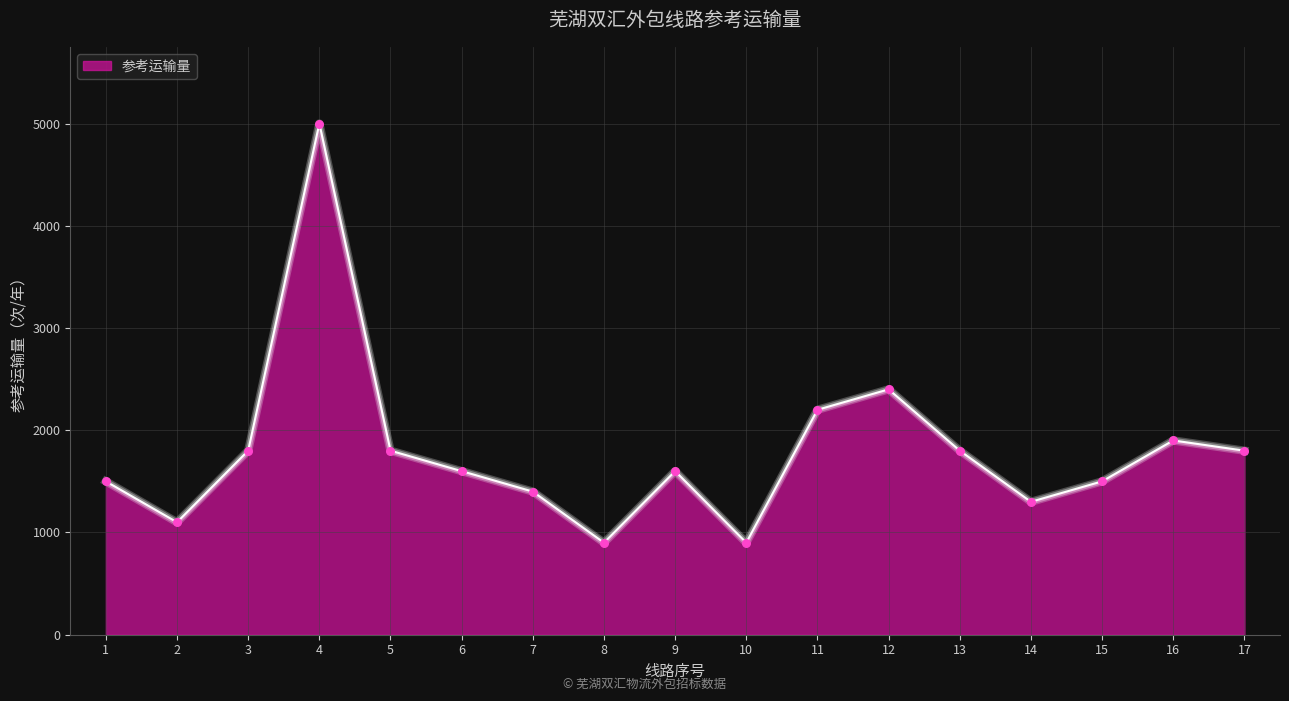

Approximately how many times larger is the value at 11 compared to 12?

0.9